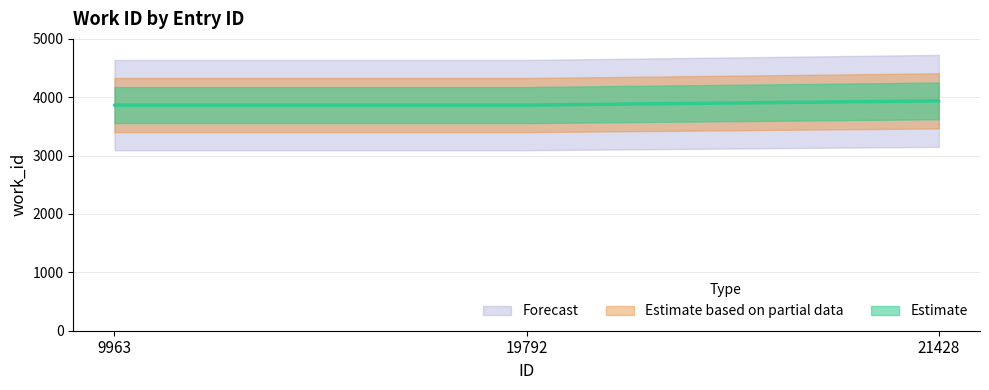

List the labels in order of value, smallest first.

9963, 19792, 21428